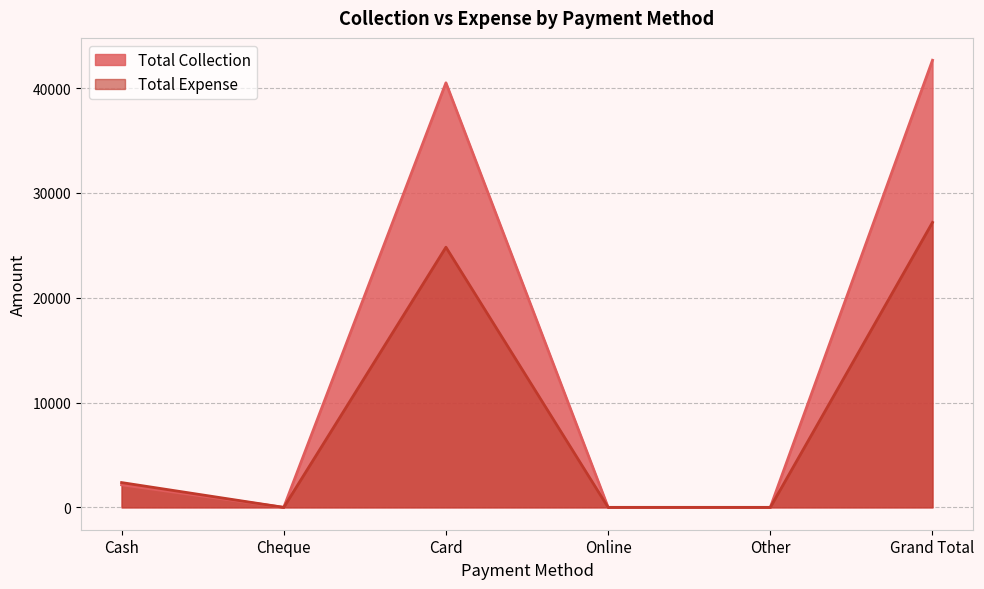

True or false: Total Expense and Total Collection cross at least once.

False